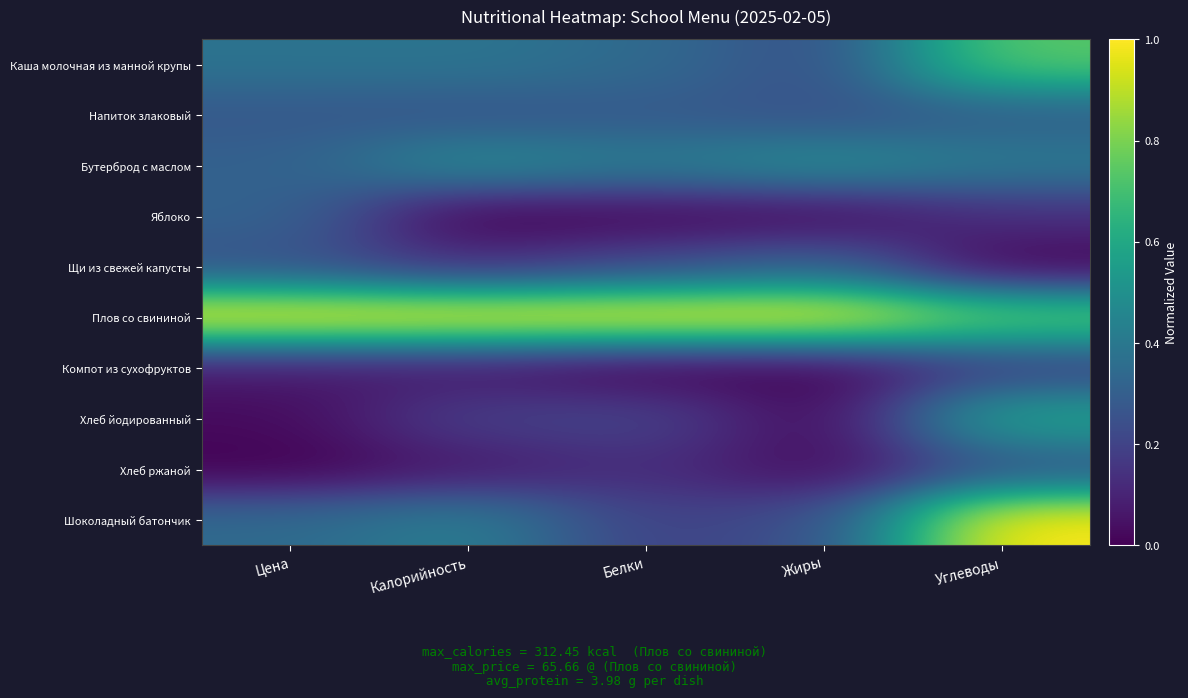

What is the total value across all series at Цена?

3.0